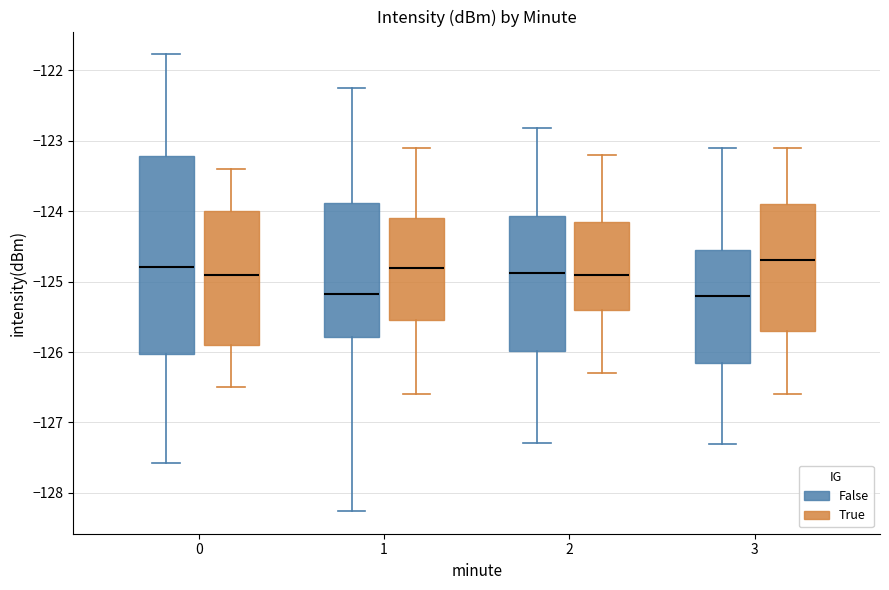

Where does the median line of the box for 2 (False) sit on the y-axis? The values are not printed on the chart, so give them approximately, as read against the axis.

-124.9